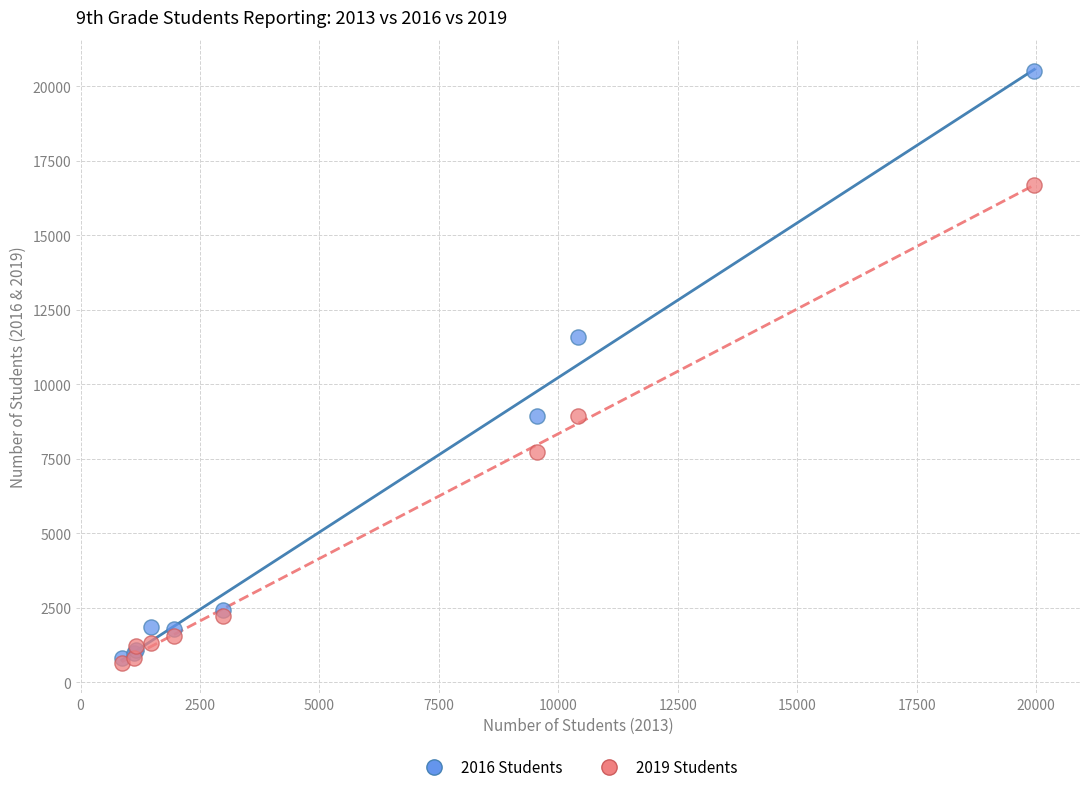

Across all series, what Y value is closest to 10582?

11592